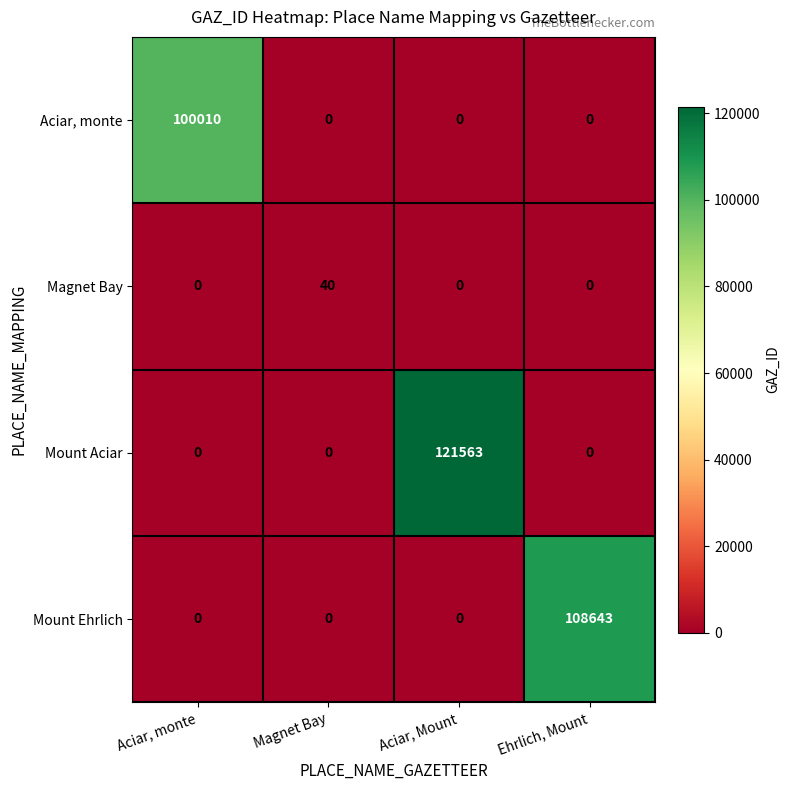

The Mount Aciar series shows -73601 at Magnet Bay. True or false?

False